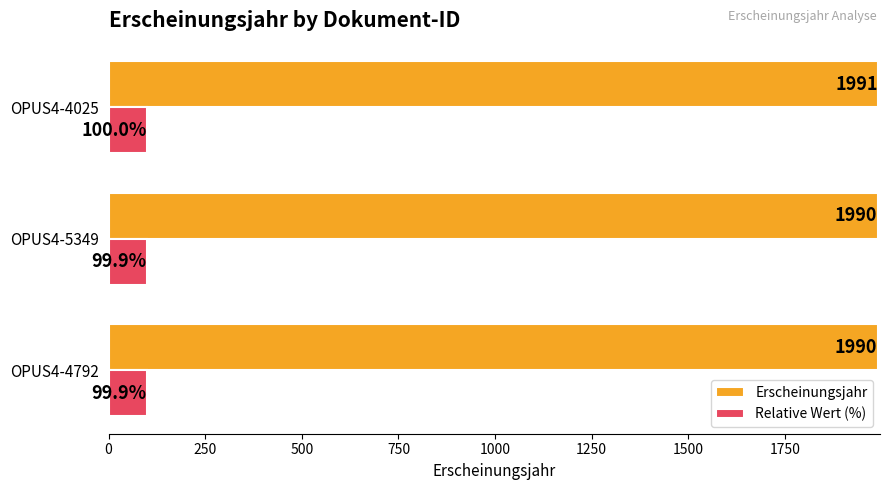

List the series in order of their peak value, highest first.

Erscheinungsjahr, Relative Wert (%)